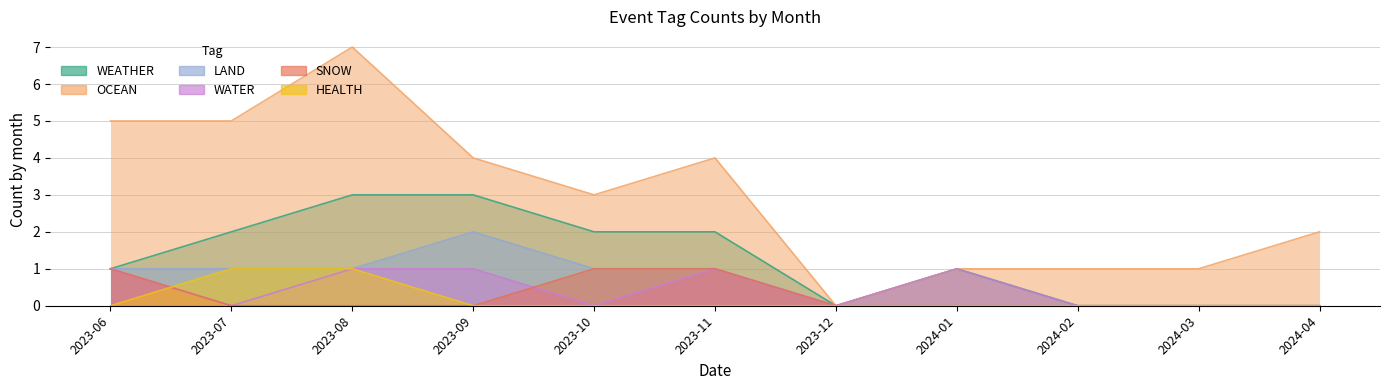

What is the label of the 10th point from the left?

2024-03